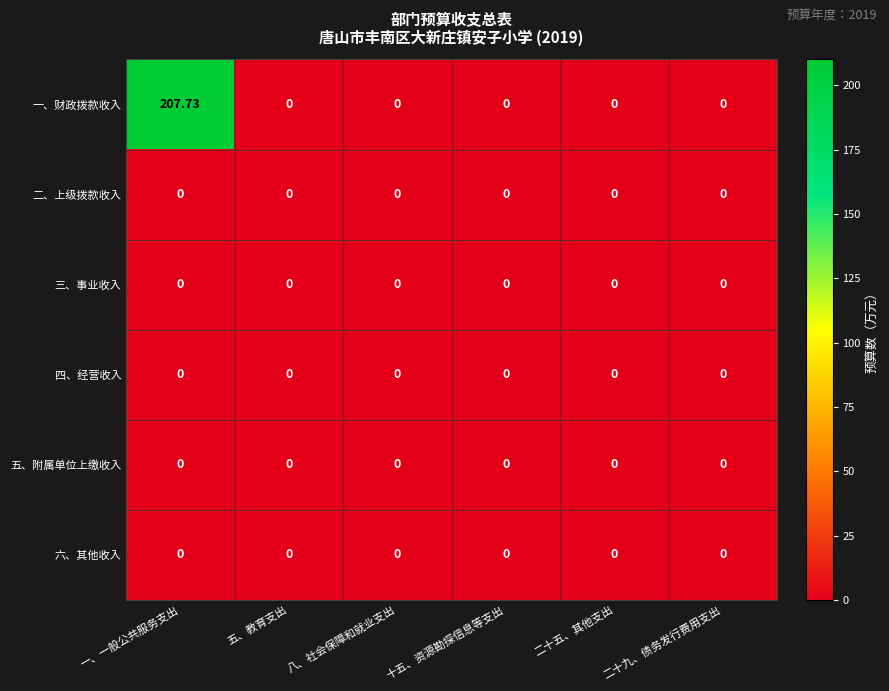

Which label corresponds to the largest value in the chart?

一、一般公共服务支出